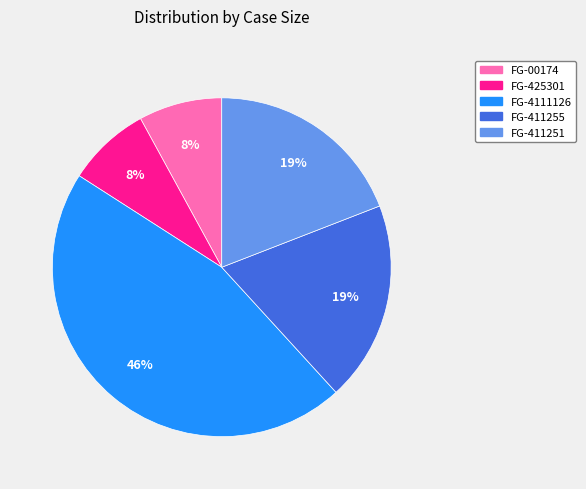

Do FG-411251 and FG-425301 together represent more than half of the pie?

No